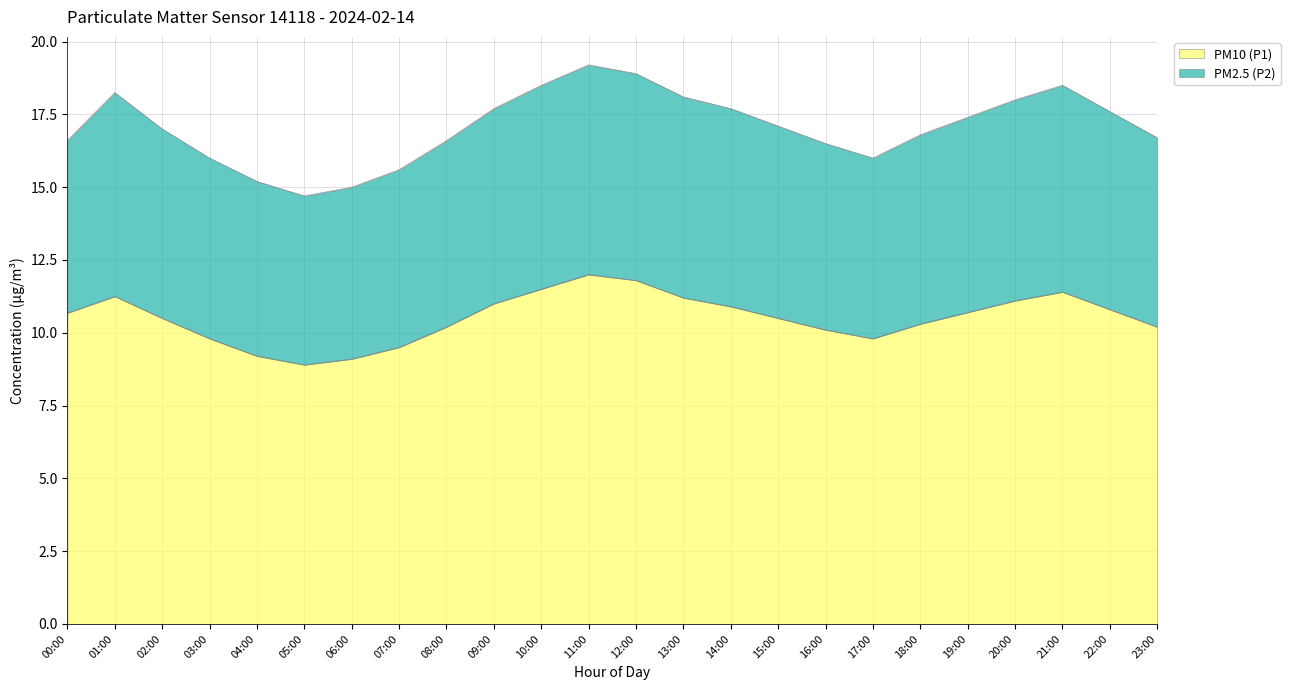

List the labels in order of value, smallest first.

05:00, 06:00, 04:00, 07:00, 03:00, 17:00, 16:00, 08:00, 23:00, 18:00, 02:00, 15:00, 00:00, 19:00, 22:00, 14:00, 09:00, 20:00, 13:00, 01:00, 21:00, 10:00, 12:00, 11:00